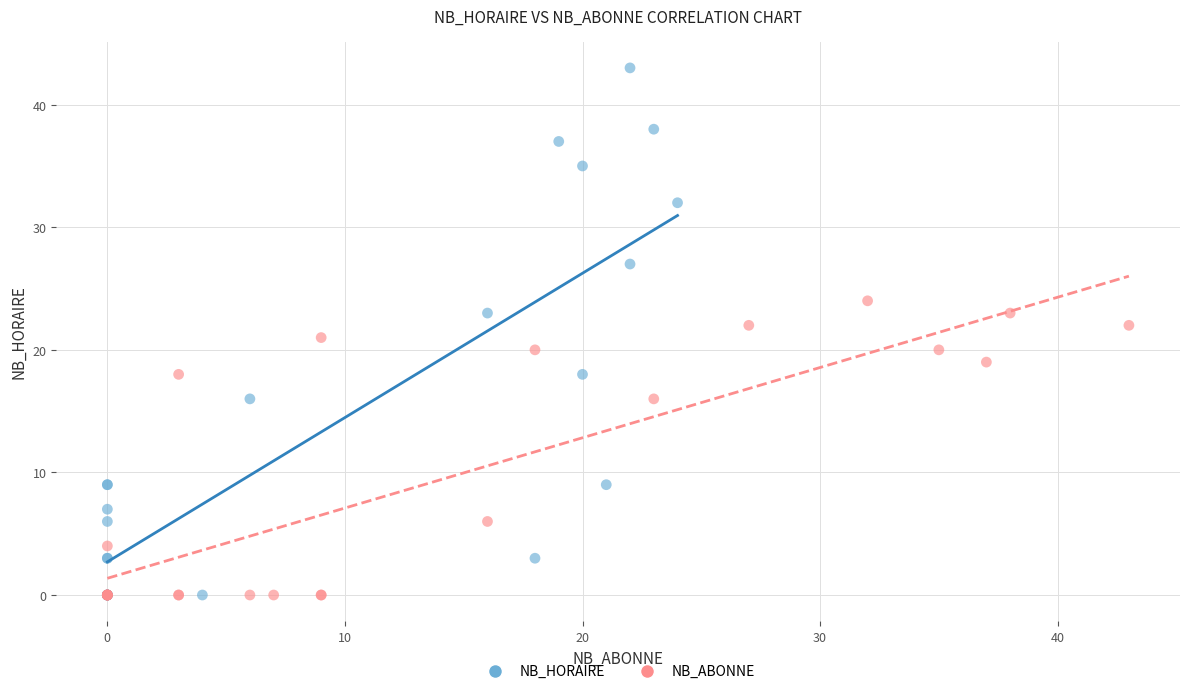

Which series contains the highest Y value?

NB_HORAIRE